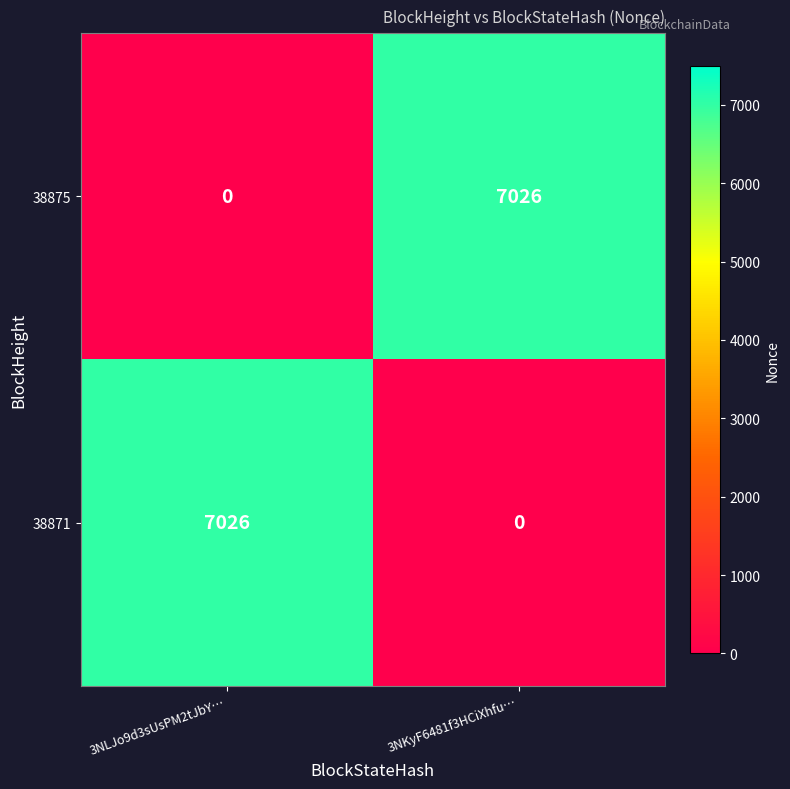

Reading right to left, transcribe all the data shown in this chart.

38875: 7026	0
38871: 0	7026